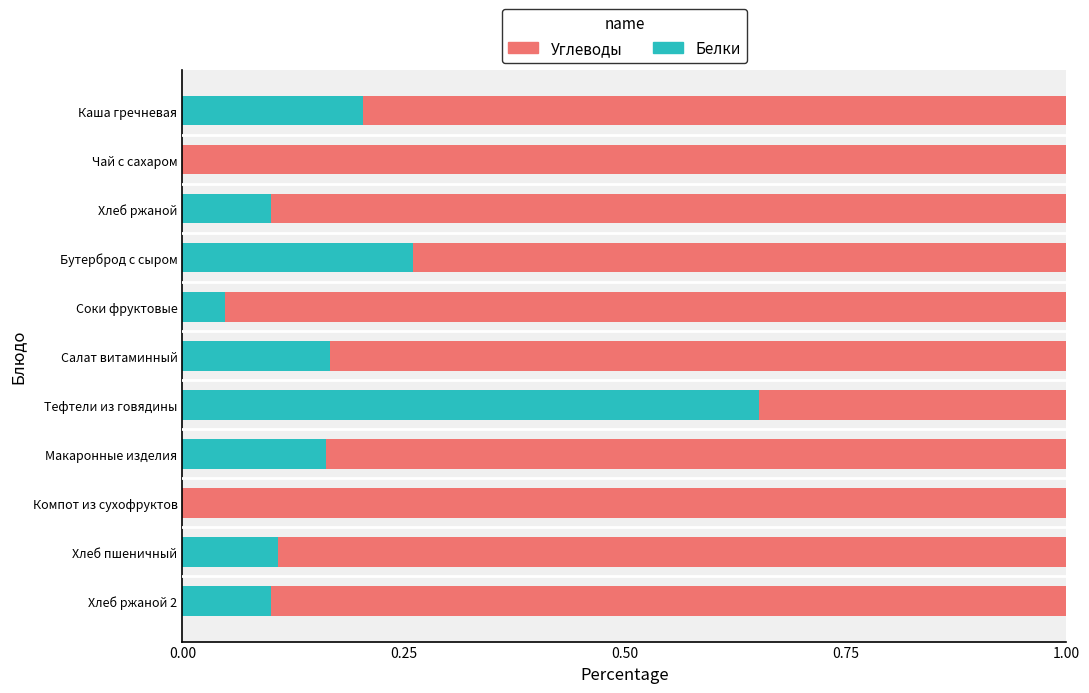

The Белки series shows 0.1 at Хлеб ржаной. True or false?

True